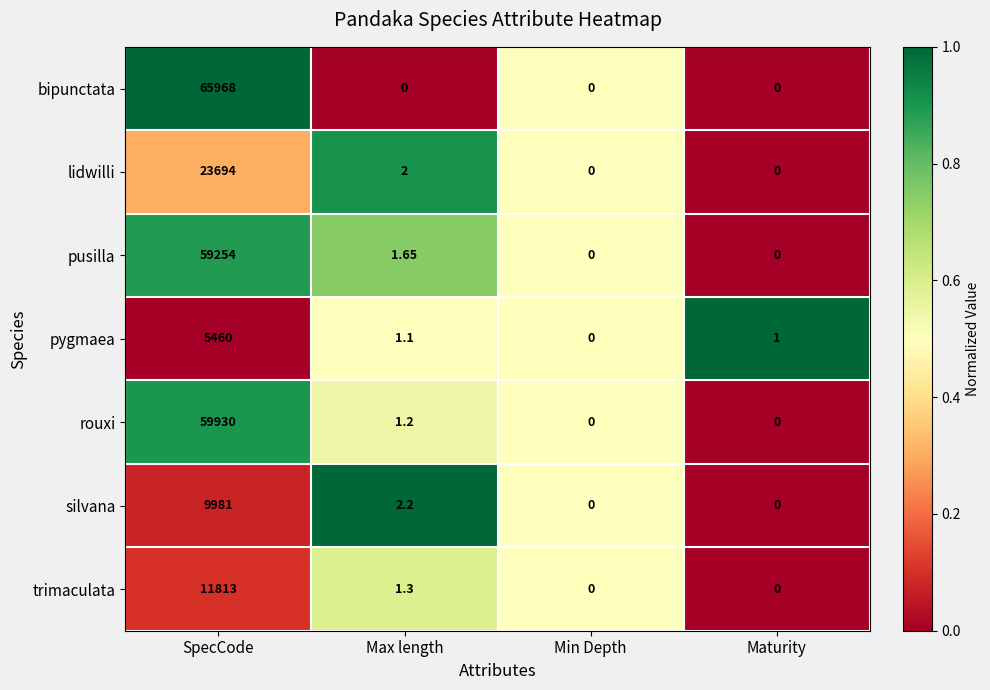

At which label is lidwilli closest to 11847?

Max length